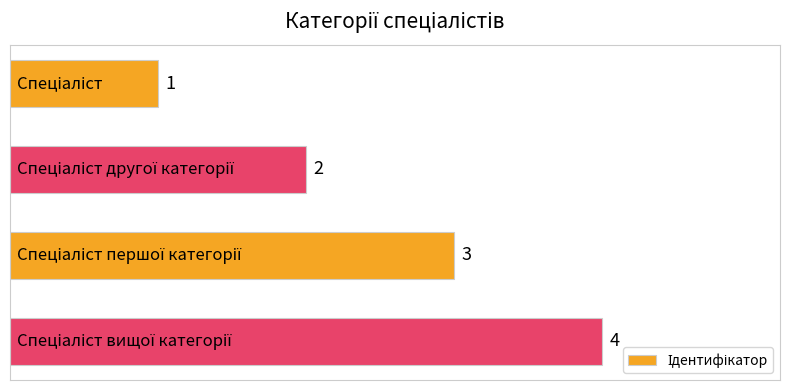

What is the minimum value shown in the chart?

1